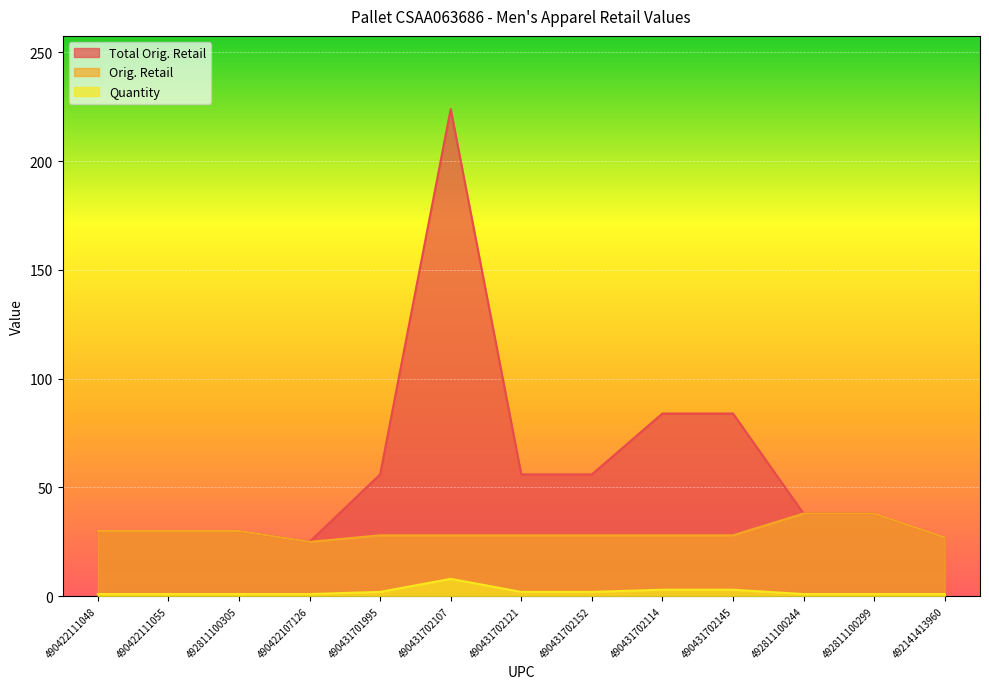

At which label is Total Orig. Retail closest to 124?

490431702114